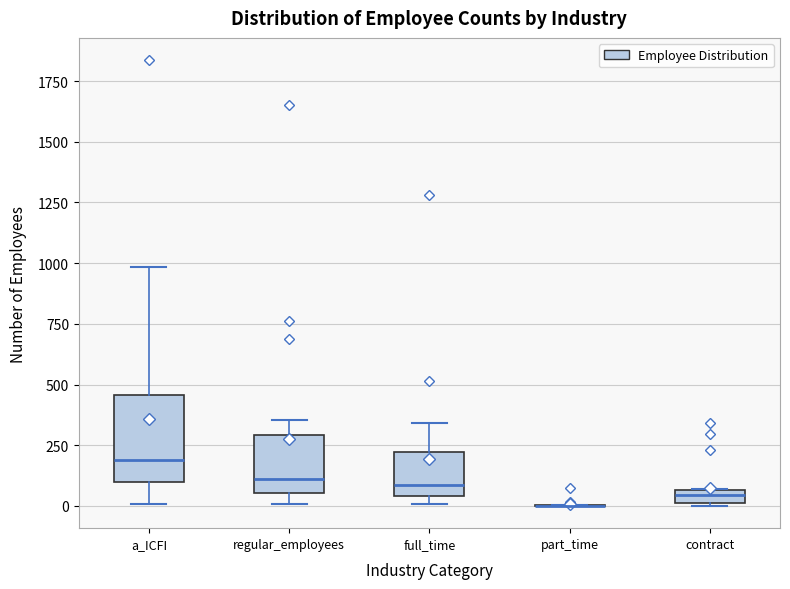

Which box is the tallest, from its lower edge to its upper edge?

a_ICFI